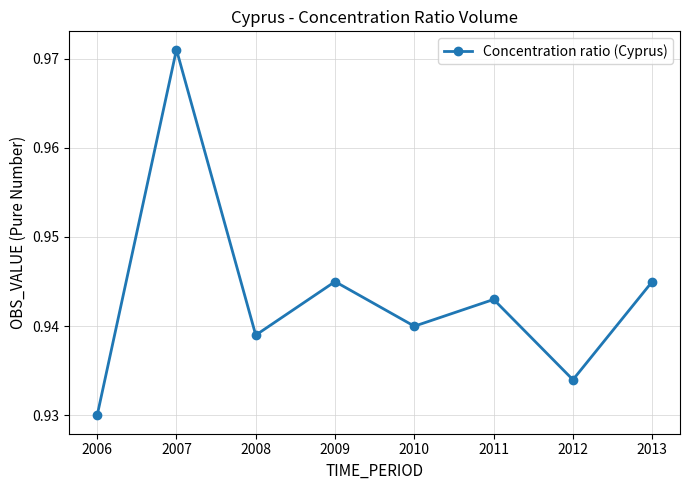

How many points are higher than both their immediate neighbors (excluding endpoints)?

3